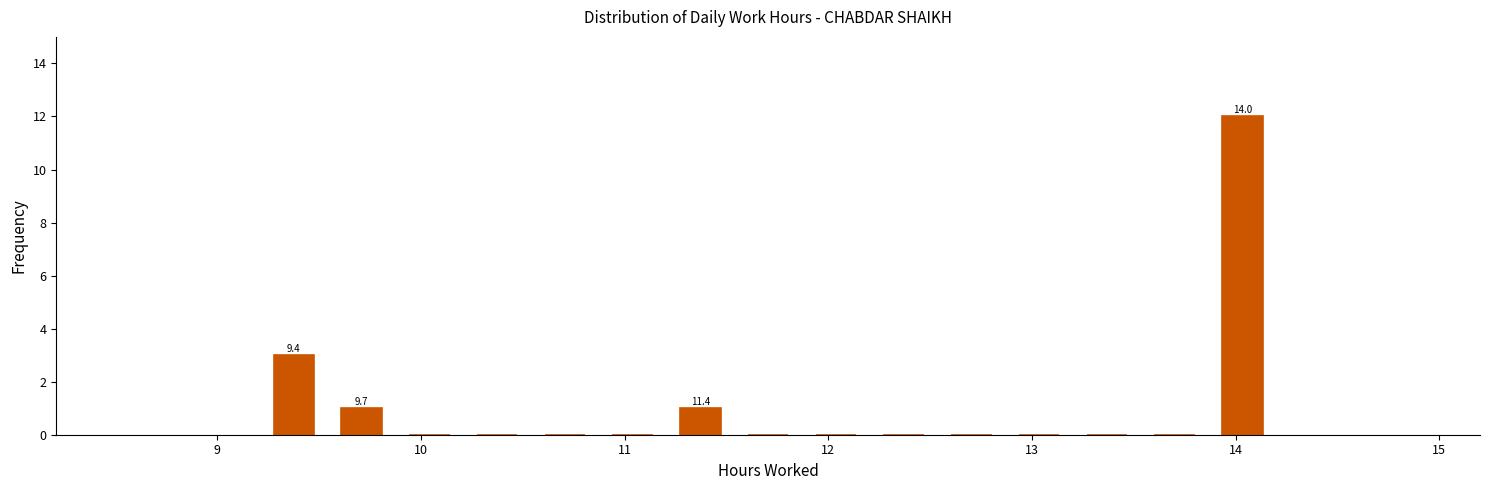

Around what value on the x-axis is the tallest bar? Give the approximate position of its centre, as read against the axis.

14.0